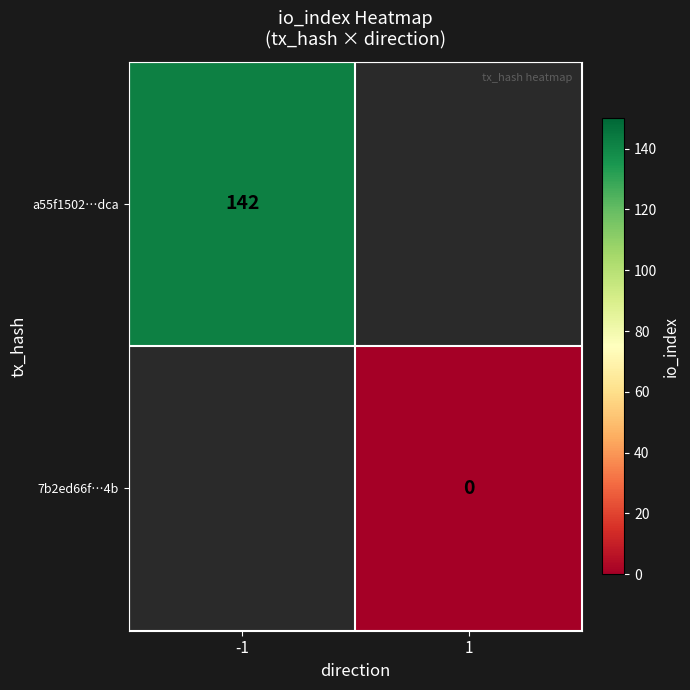

How many categories are shown in the chart?

2